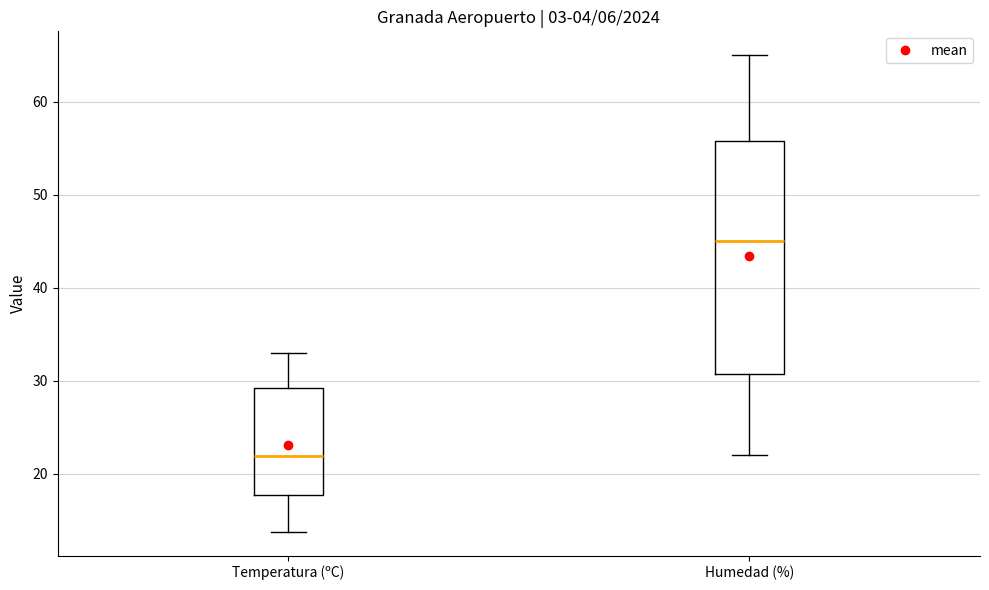

Reading left to right, read every box against the y-axis: the position of its median line, the range the box covers, and the ends of its whiskers. The values are not printed on the chart, so give them approximately, as read against the axis.

Temperatura (ºC): median 22, box 18 to 29, whiskers 14 to 33
Humedad (%): median 45, box 31 to 56, whiskers 22 to 65